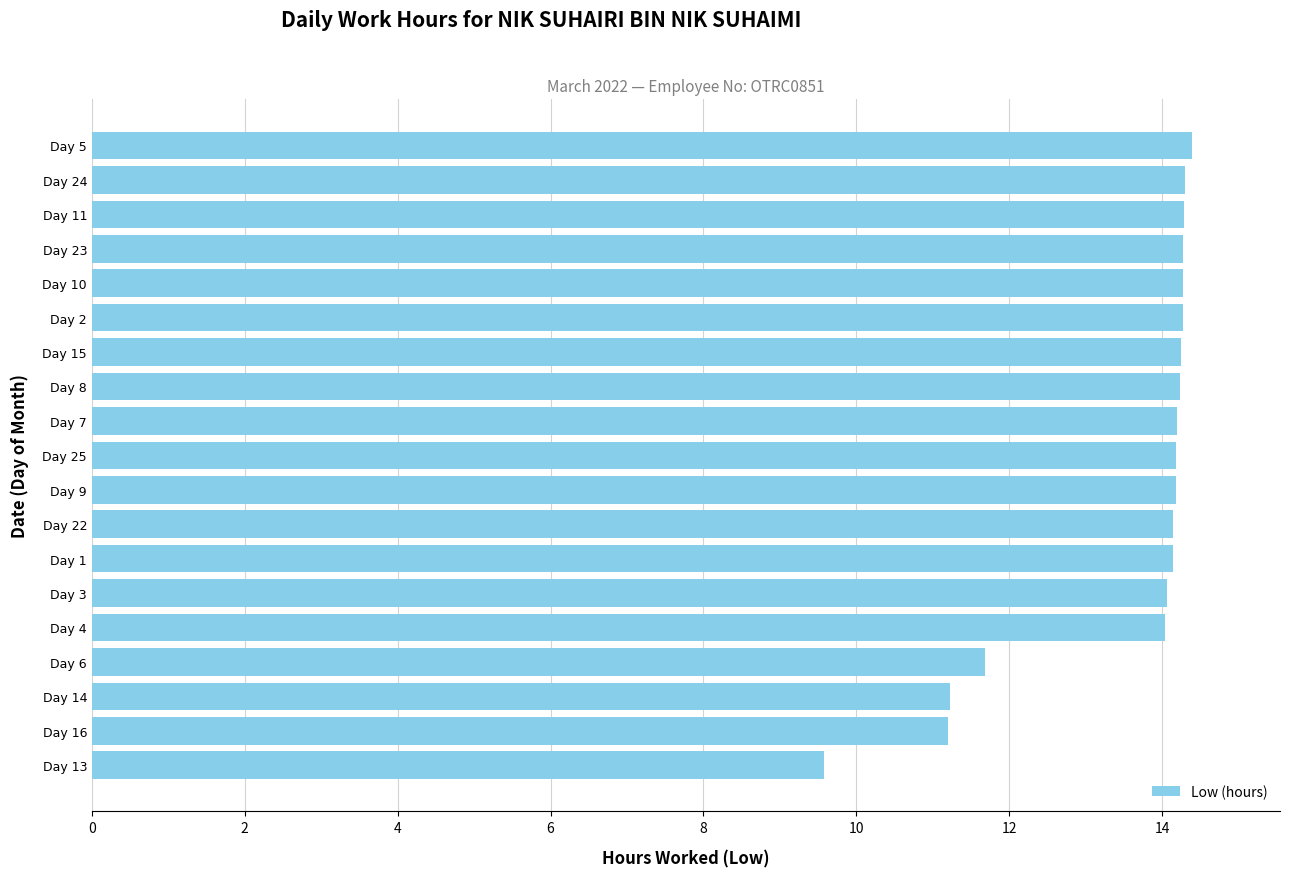

What is the average value?

13.5